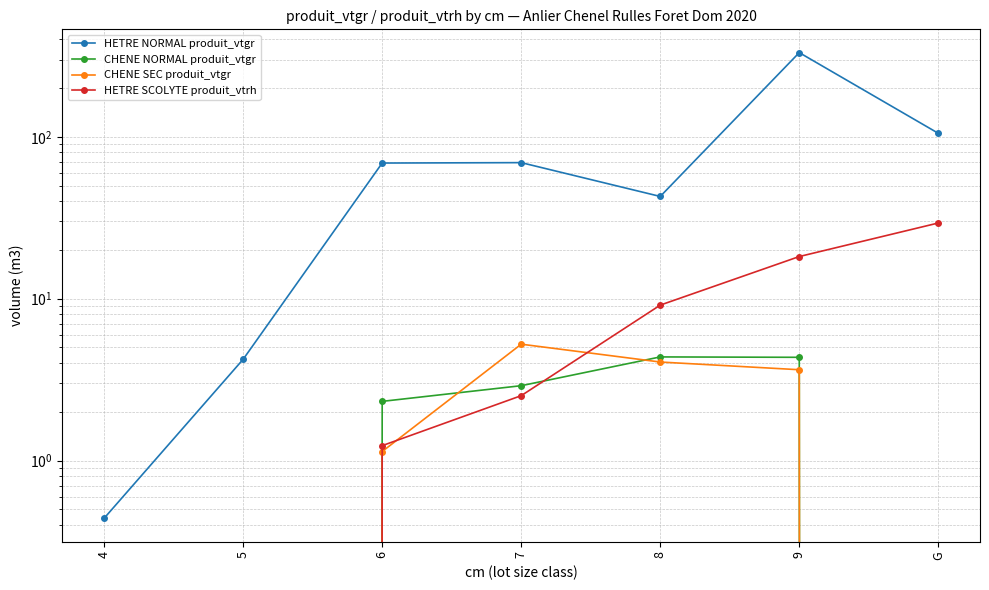

At how many categories does at least one series exceed 62?

4